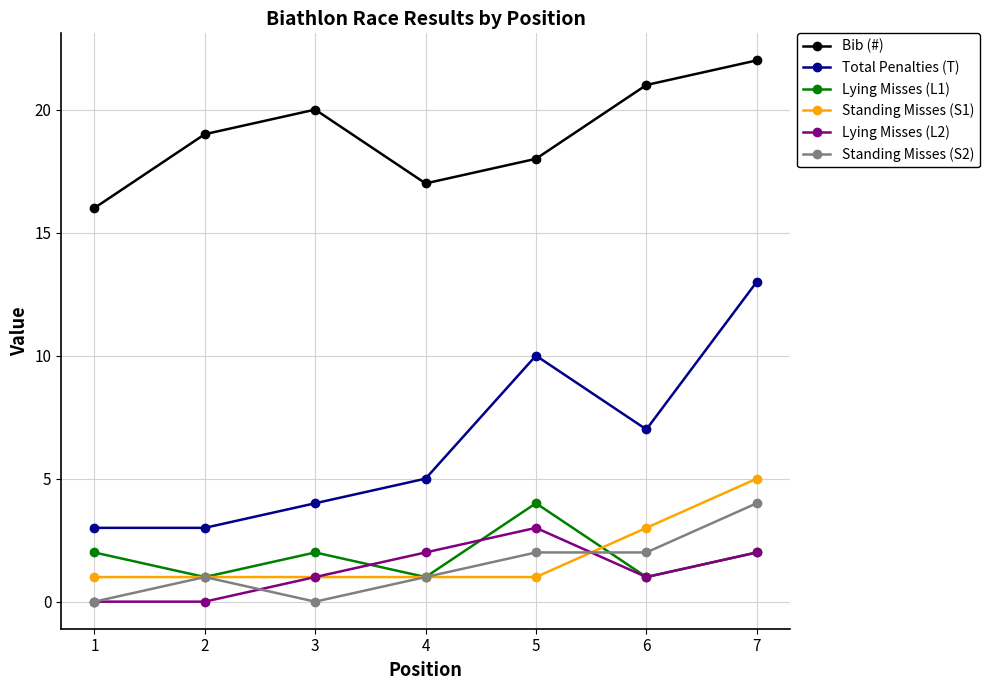

At which category is the sum across all series the highest?

7